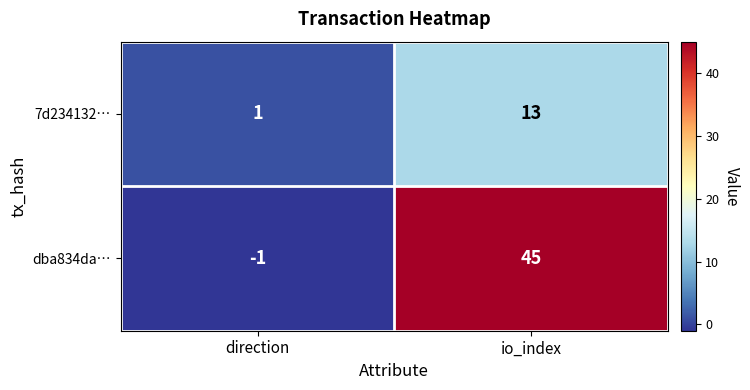

How many values in dba834da… are above zero?

1